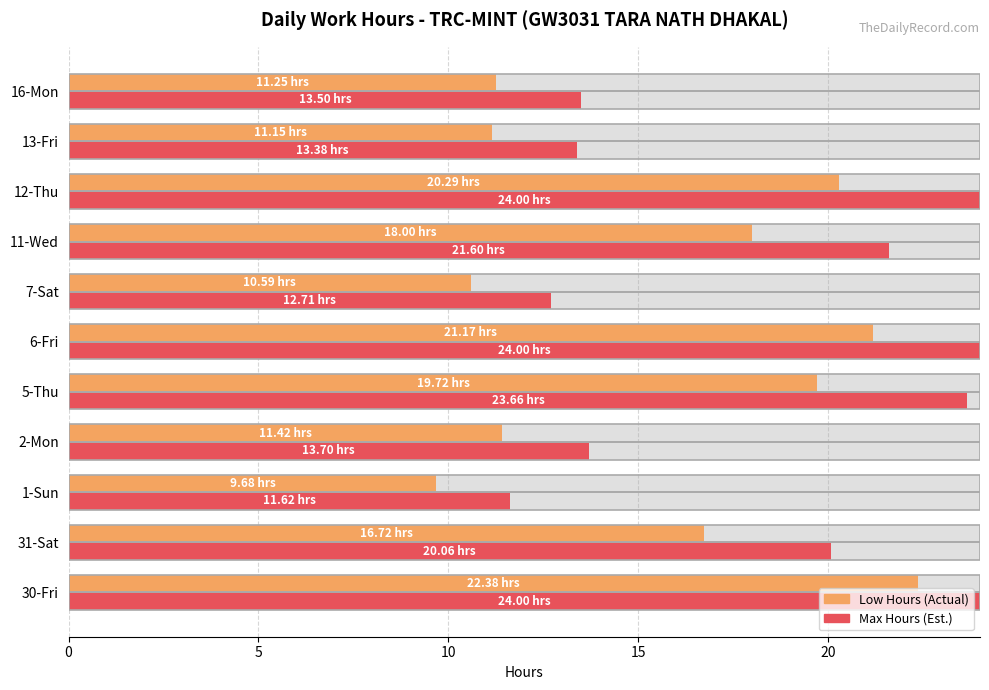

How many categories are shown in the chart?

11